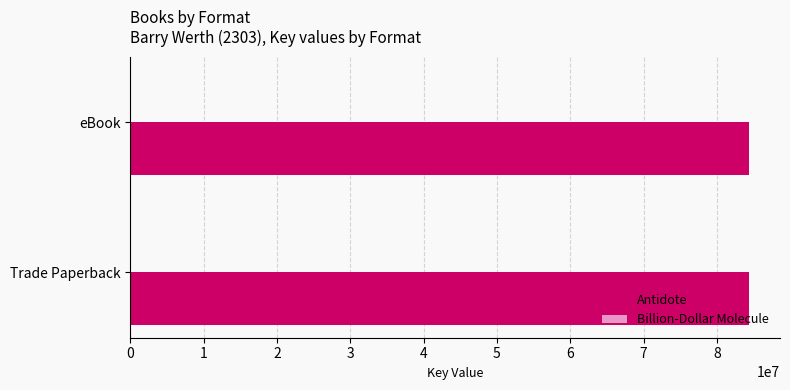

The value of Antidote at Trade Paperback is 84384228. True or false?

True